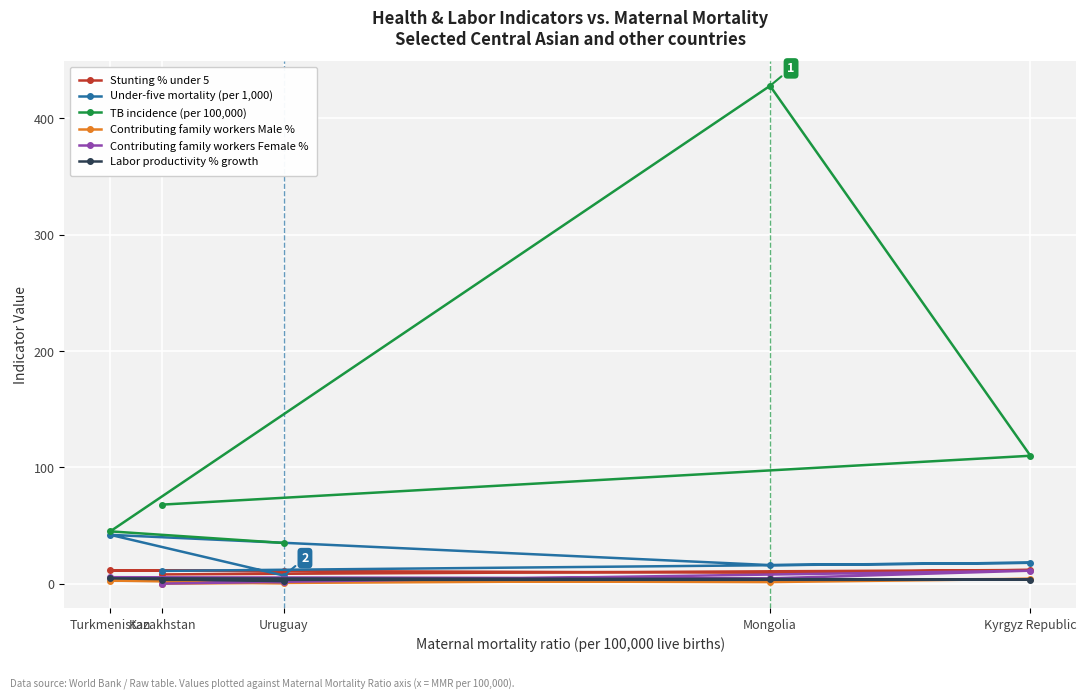

Where is the first local maximum for Under-five mortality (per 1,000)?

Kyrgyz Republic